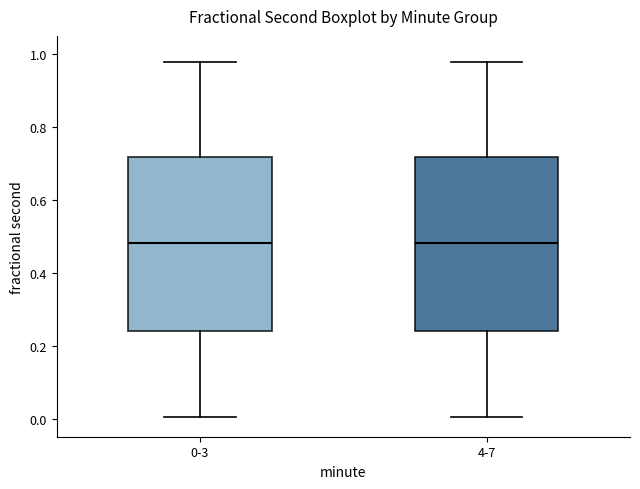

Reading left to right, transcribe this box plot: for each box, give where its median line is, the range the box spans, and where its two whiskers end, as read against the y-axis. The values are not printed on the chart, so give them approximately, as read against the axis.

0-3: median 0.48, box 0.24 to 0.72, whiskers 0.00 to 0.98
4-7: median 0.48, box 0.24 to 0.72, whiskers 0.00 to 0.98